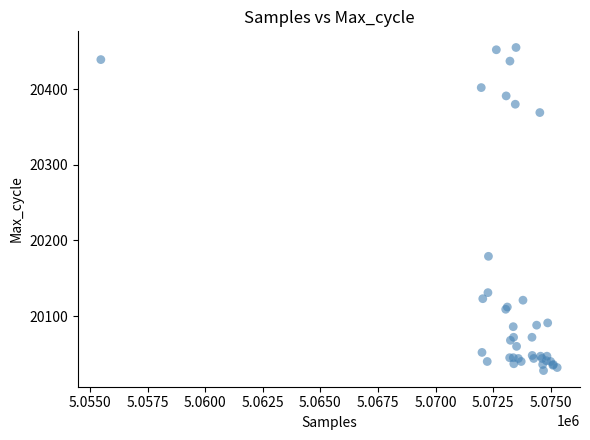

What Y value in the scatter plot is closest to 20241?

20179